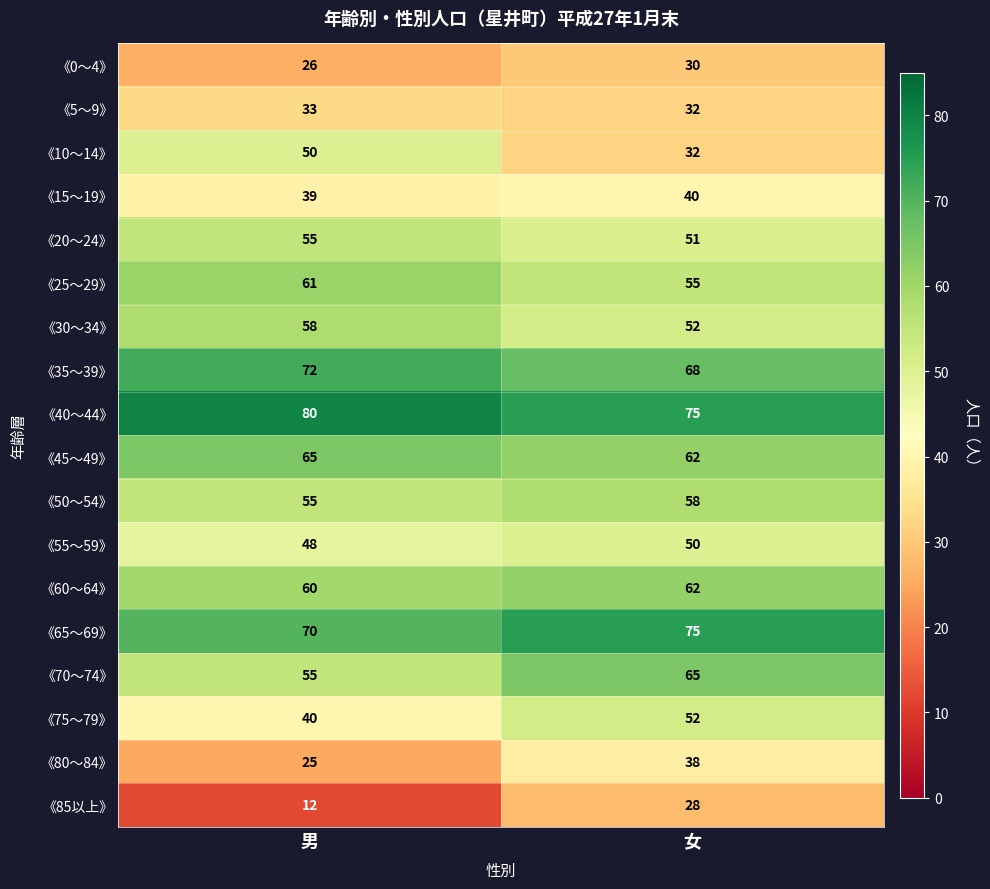

Which series has the largest total across all categories?

《40～44》